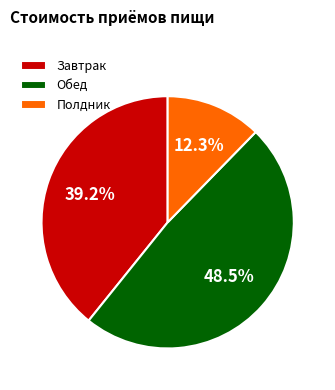

Rank the categories by value from highest to lowest.

Обед, Завтрак, Полдник